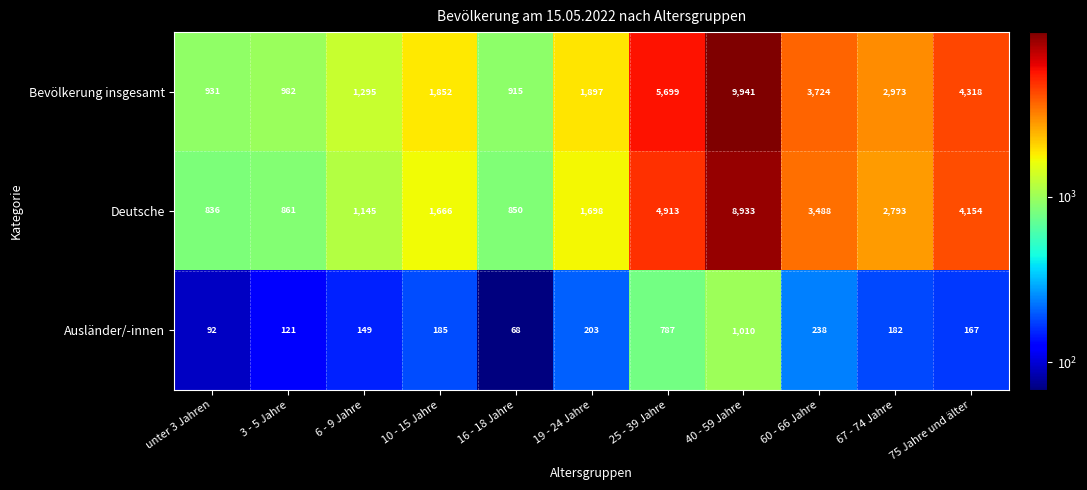

What is the difference between the Deutsche values at 25 - 39 Jahre and 16 - 18 Jahre?

4063